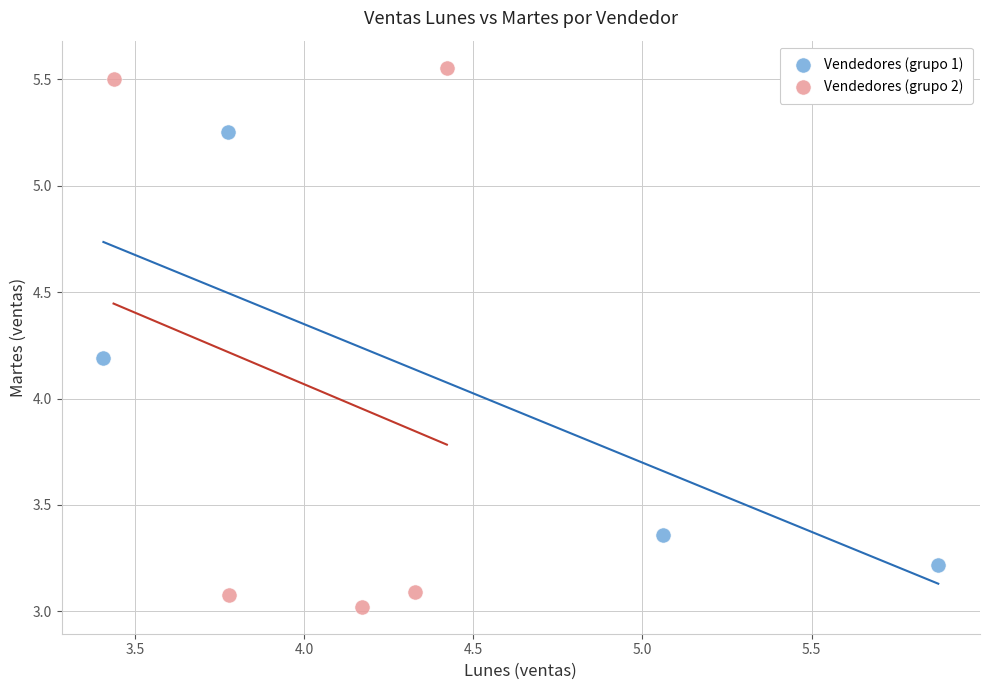

Which series contains the lowest Y value?

Vendedores (grupo 2)